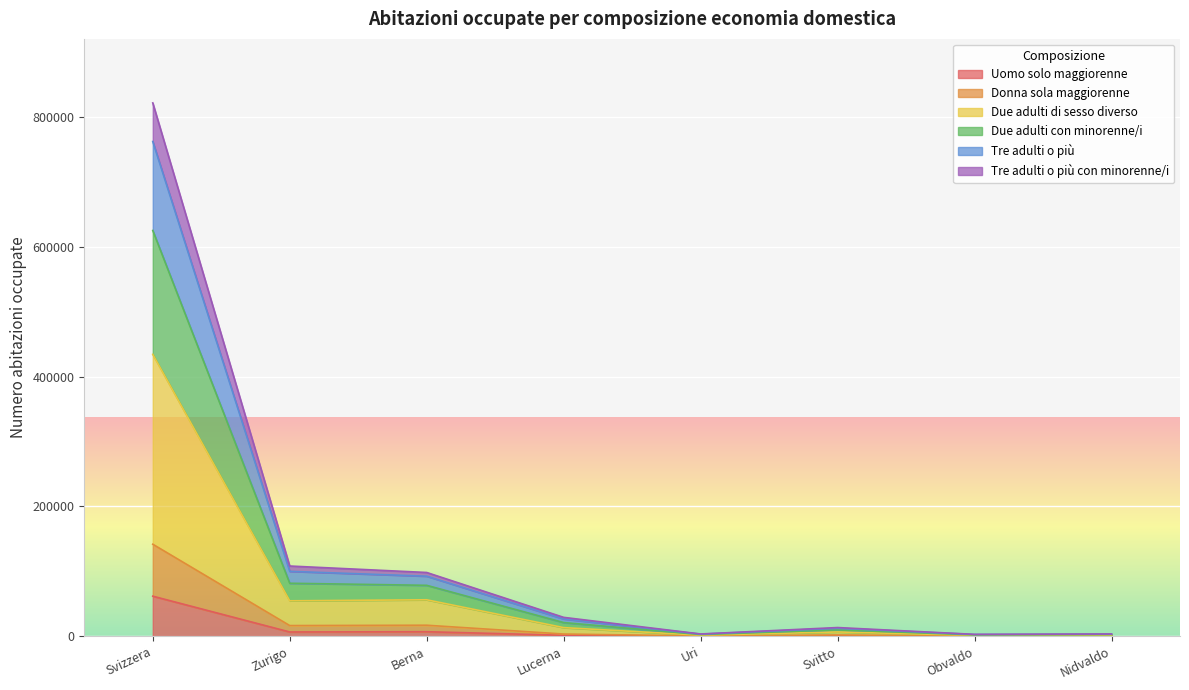

What is the highest value of the Uomo solo maggiorenne series?

61821